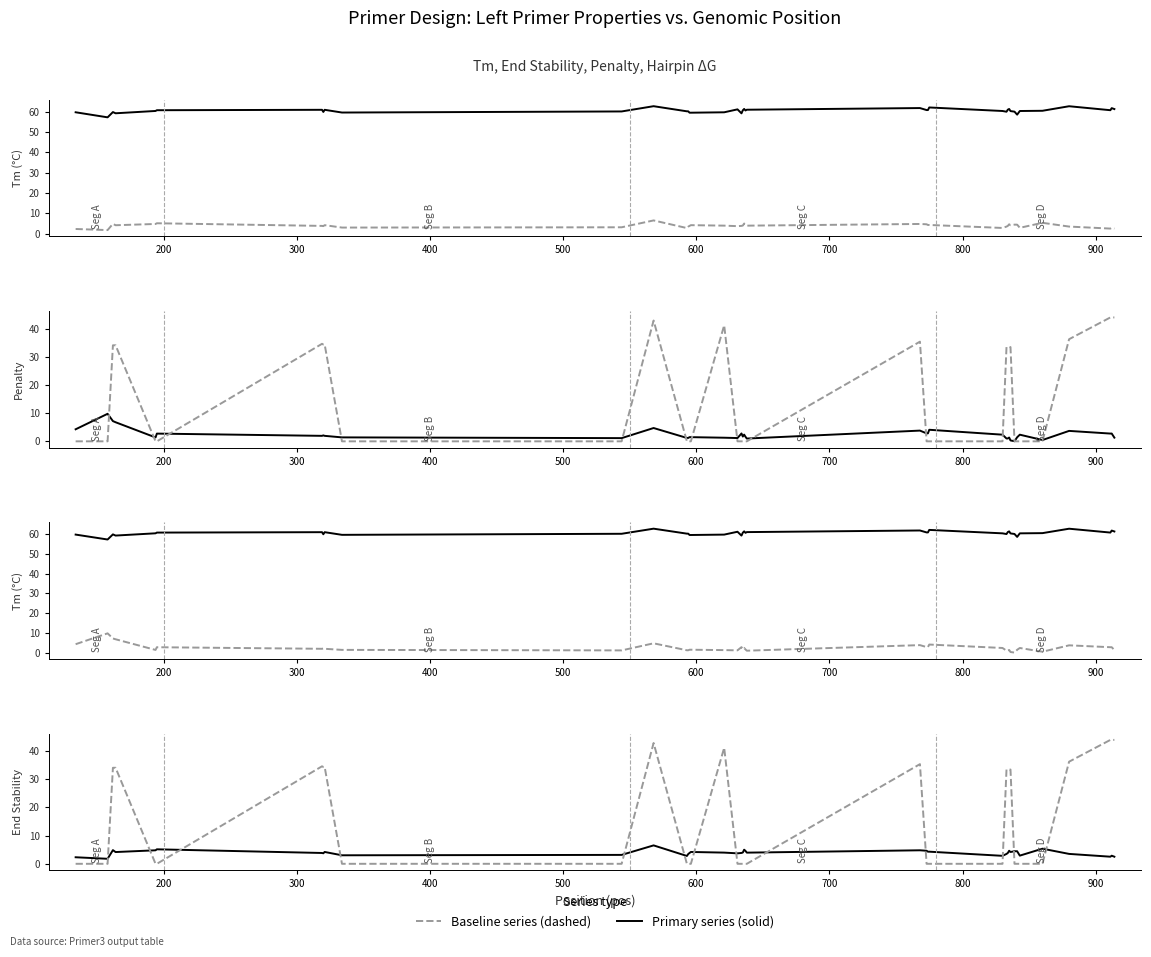

Is it true that PRIMER_LEFT_0_HAIRPIN_TH equals -27.8 at 500?

False